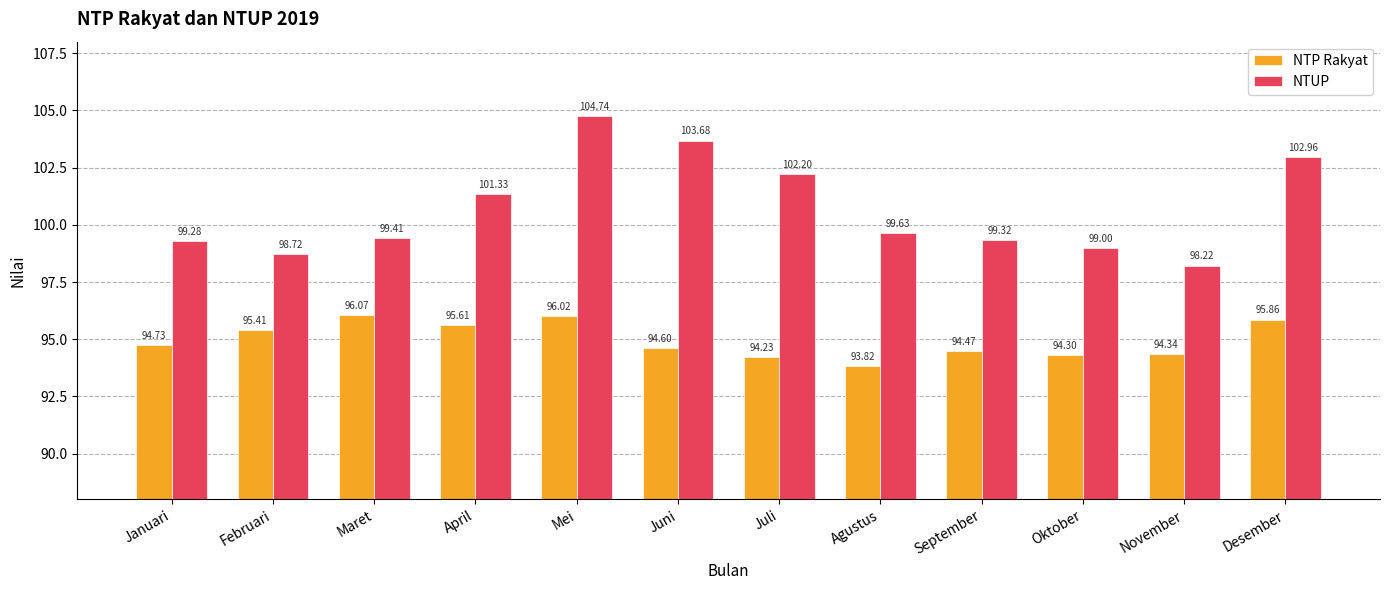

List the series in order of their overall mean, highest first.

NTUP, NTP Rakyat